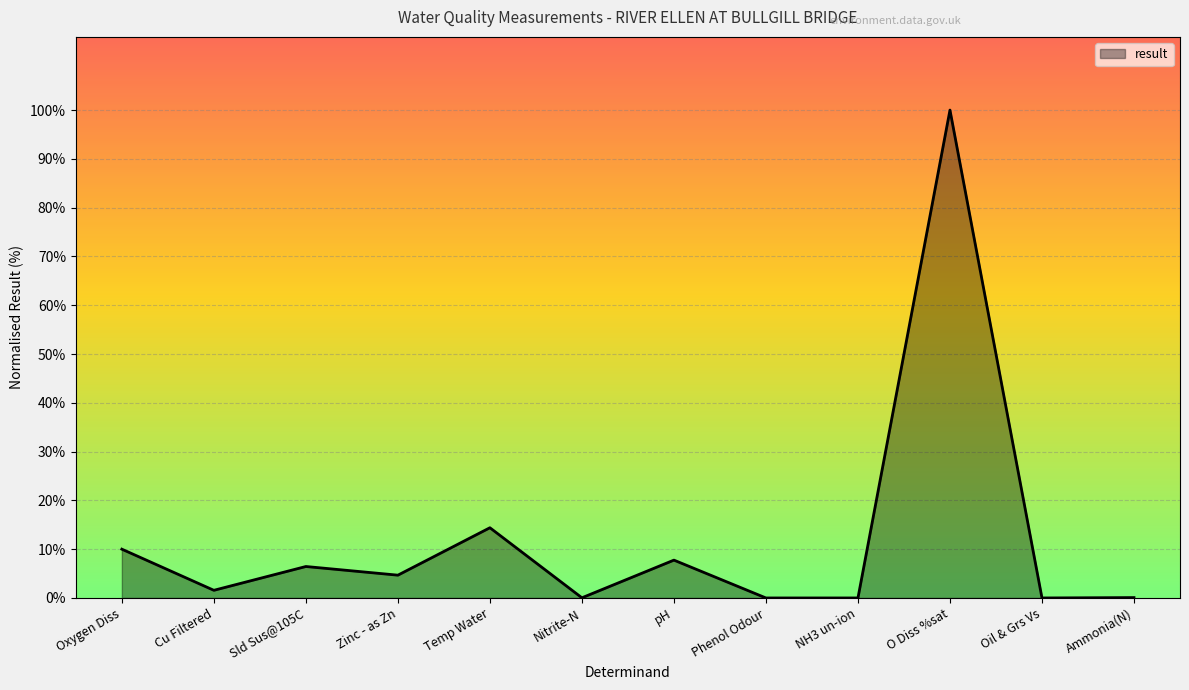

Where is the data nearest to the value 50?

Temp Water